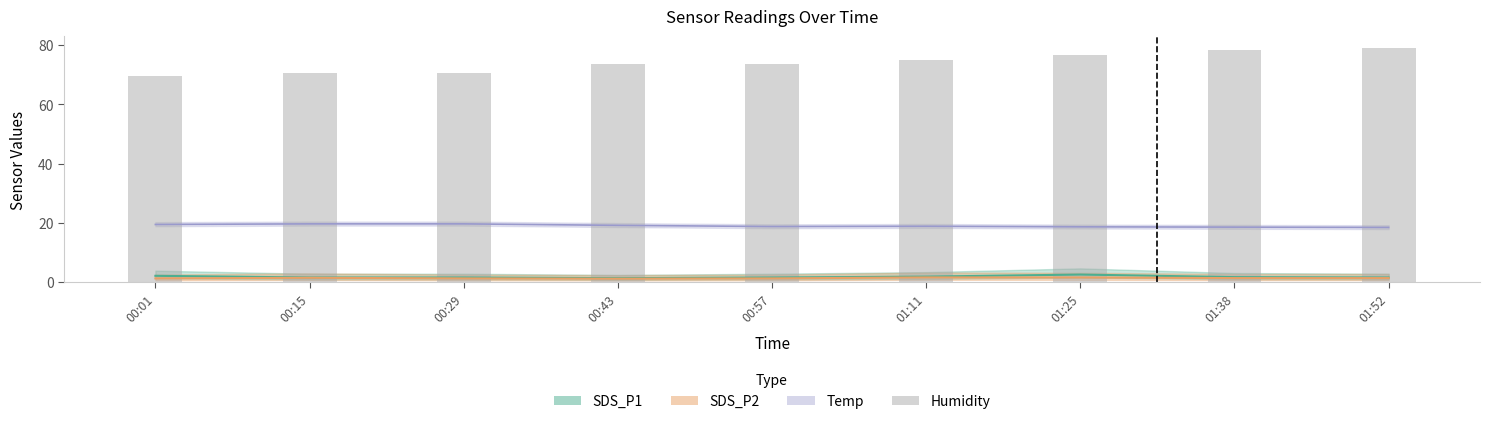

Which has a higher value, 00:29 or 00:57?

00:57